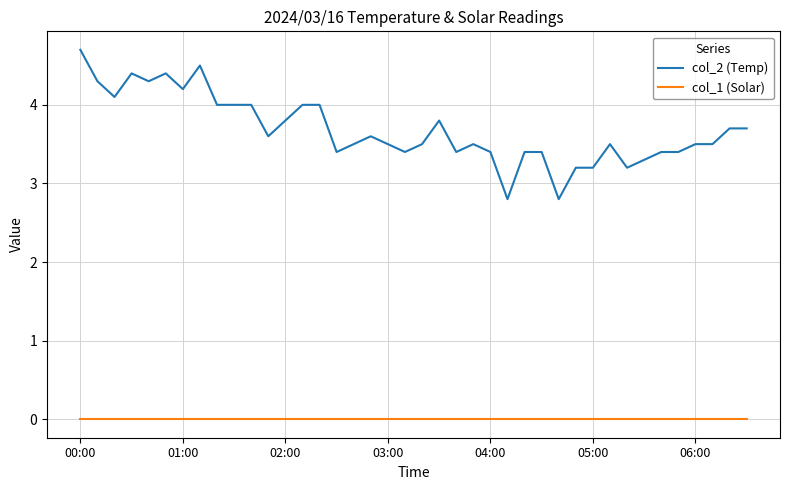

List the series in order of their peak value, highest first.

col_2 (Temp), col_1 (Solar)